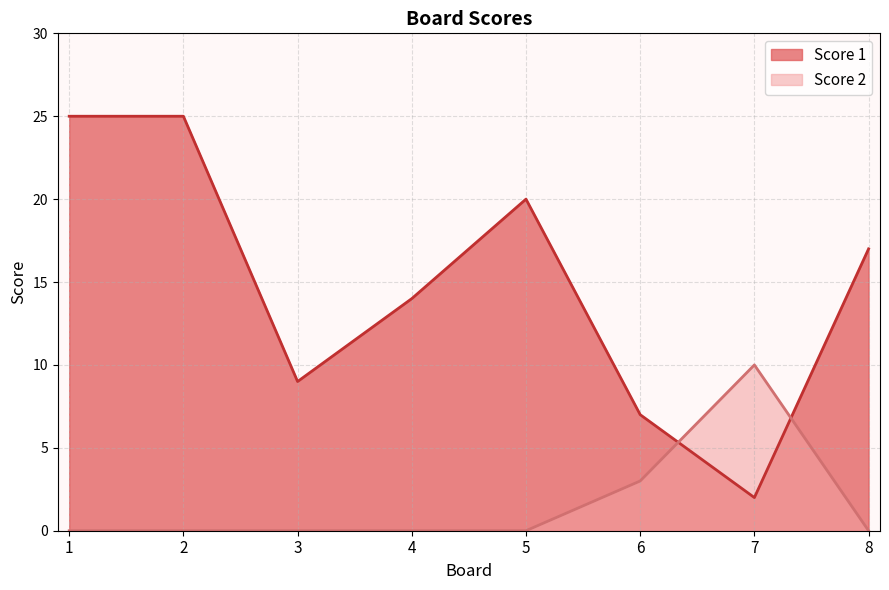

After their last crossing, which series has the higher values: Score 1 or Score 2?

Score 1